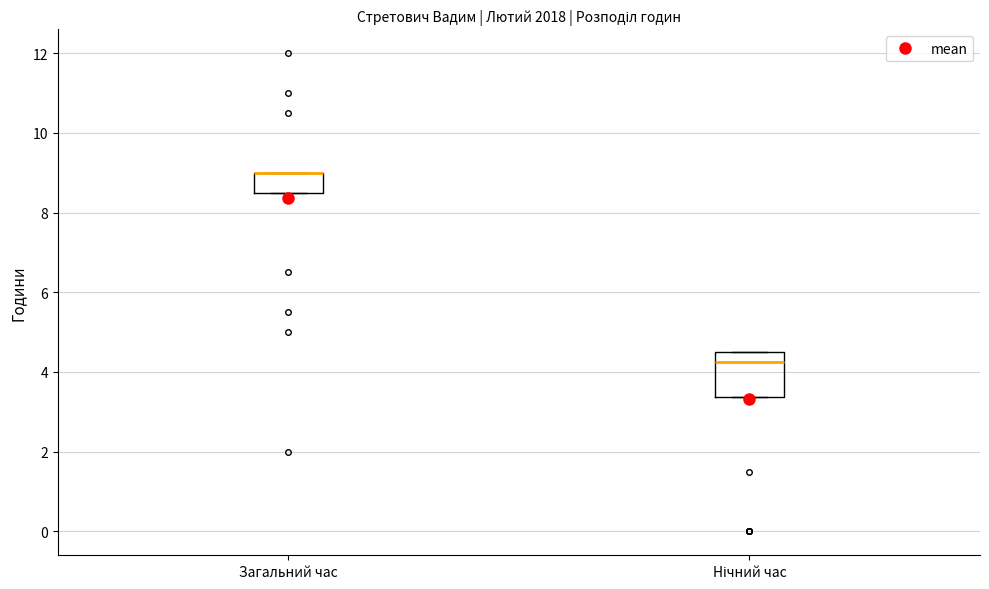

Where is the upper edge of the box for Загальний час on the y-axis? The values are not printed on the chart, so give them approximately, as read against the axis.

9.0